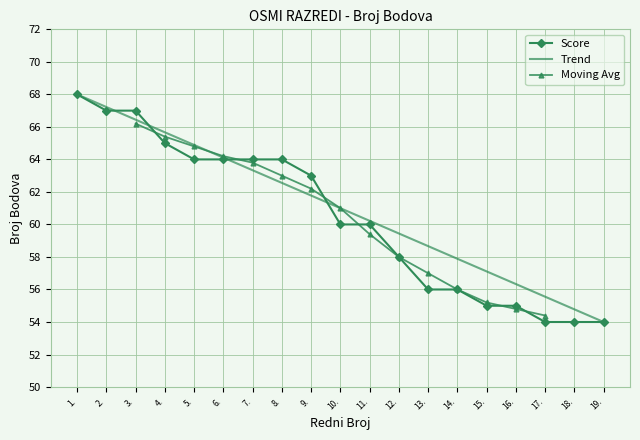

The value of Trend at 13. is 96.4. True or false?

False